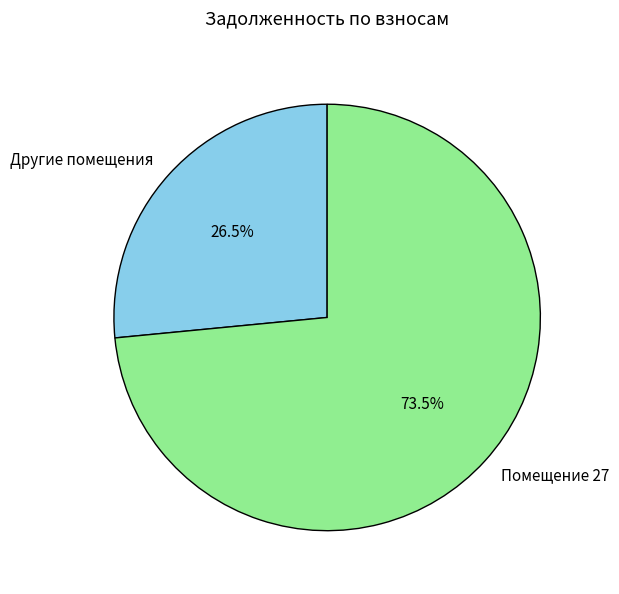

Rank the categories by value from lowest to highest.

Другие помещения, Помещение 27